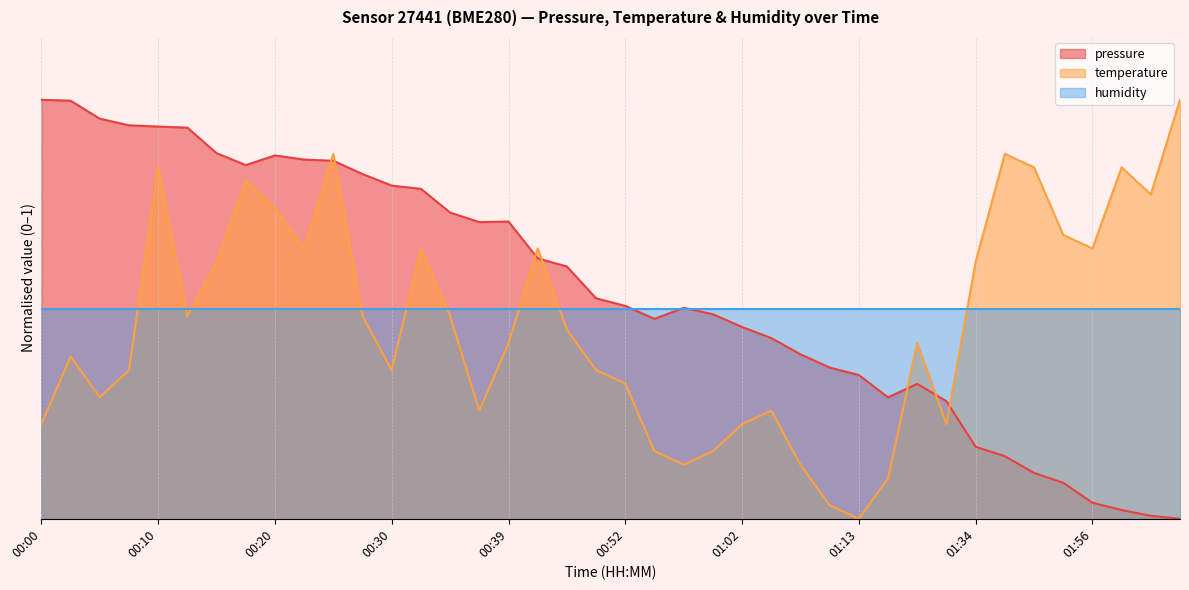

Which series has the widest spread of values?

pressure